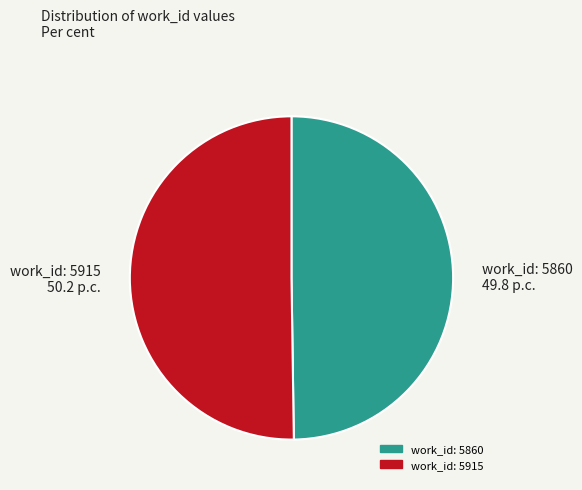

Do work_id: 5860 49.8 p.c. and work_id: 5915 50.2 p.c. together represent more than half of the pie?

Yes